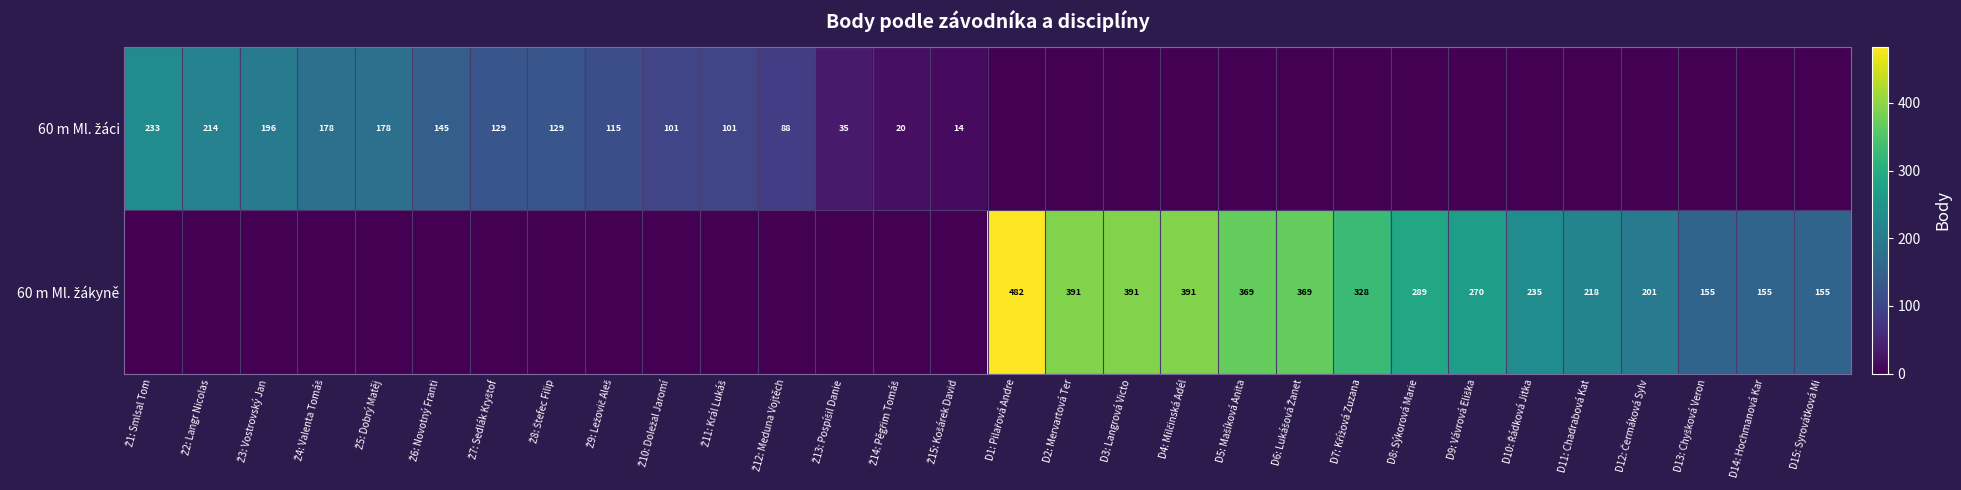

Which series has the widest spread of values?

60 m Ml. žákyně